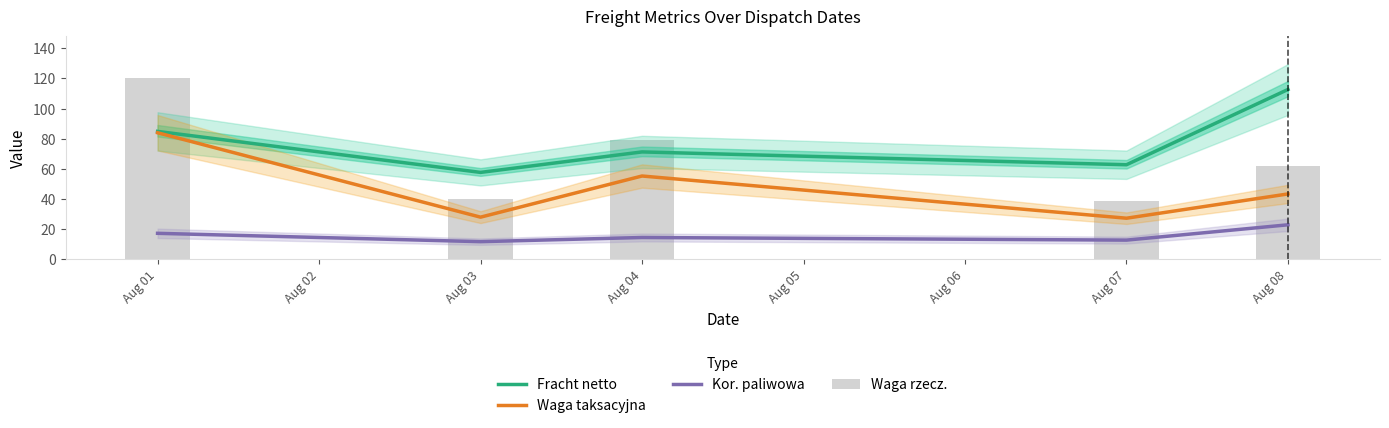

Is the value of Waga taksacyjna at Aug 01 greater than the value of Kor. paliwowa at Aug 01?

Yes